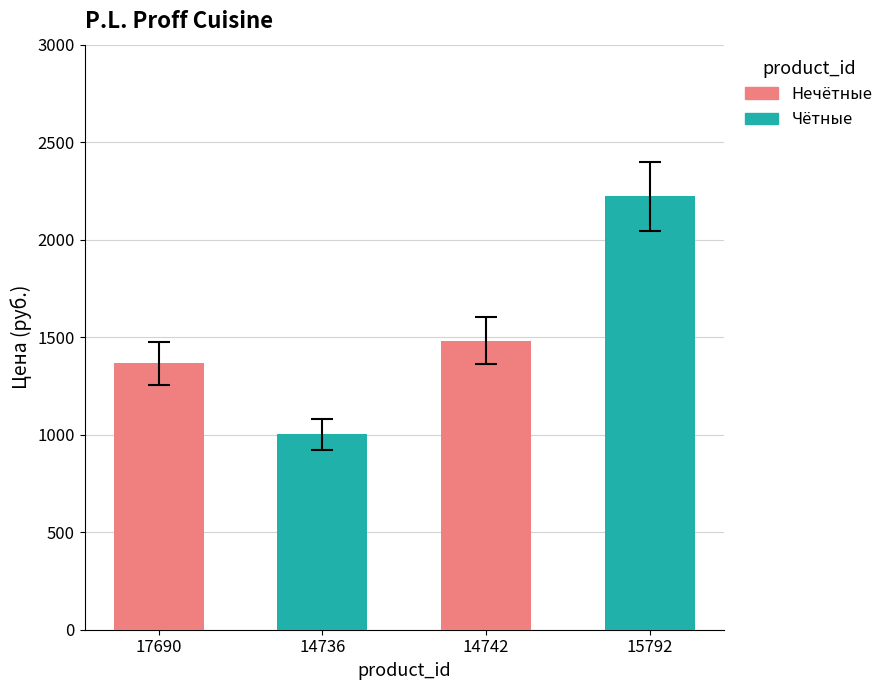

List the labels in order of value, largest first.

15792, 14742, 17690, 14736